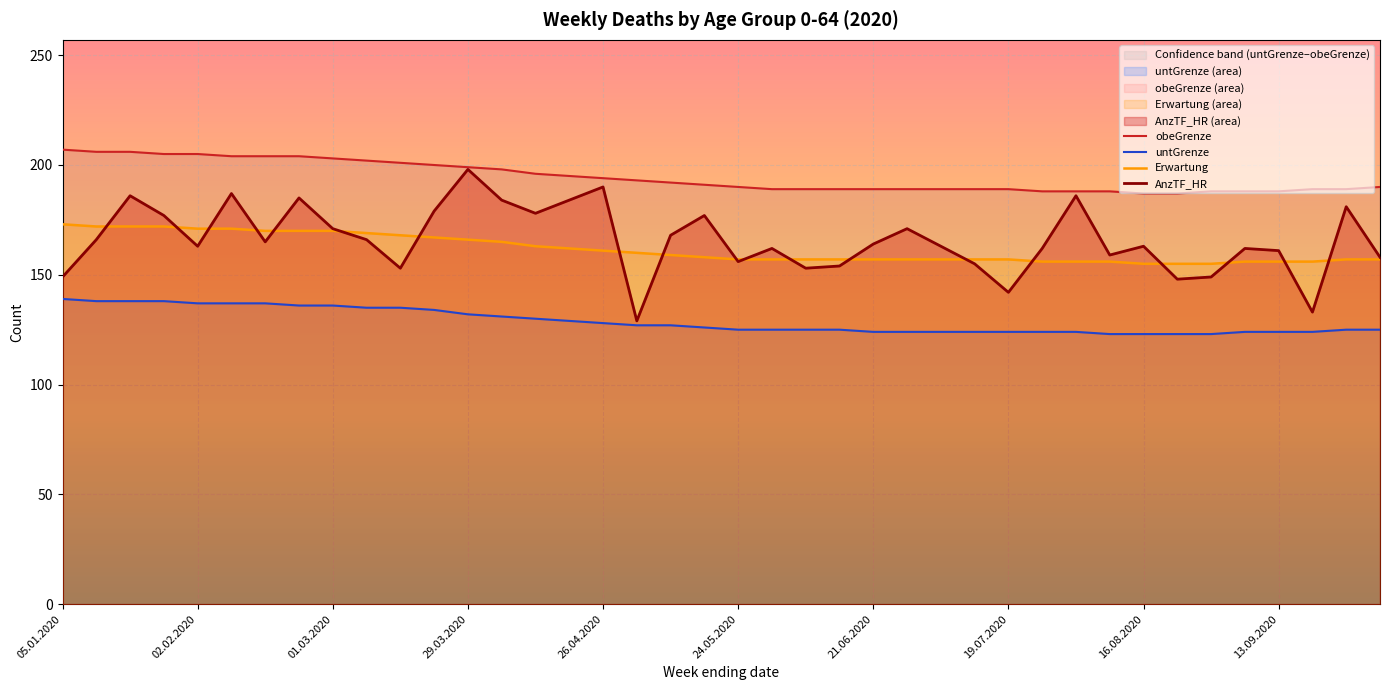

What position from the right is 19.04.2020?

25